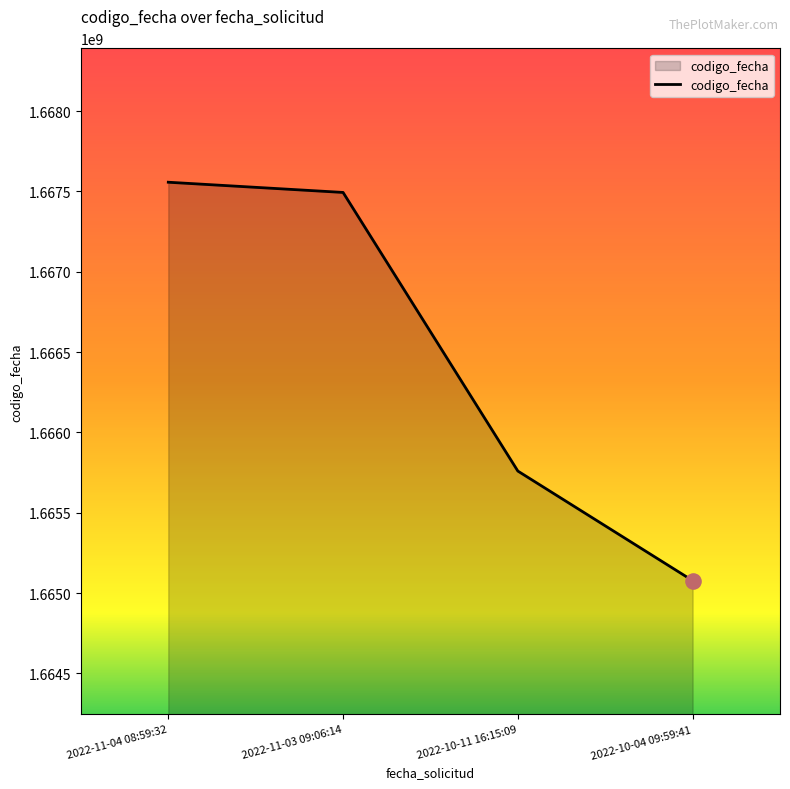

Between 2022-10-11 16:15:09 and 2022-10-04 09:59:41, which is larger?

2022-10-11 16:15:09